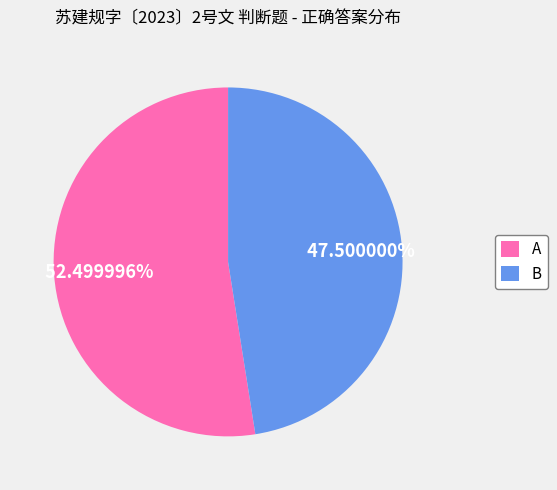

What is the smallest slice in the pie chart?

B